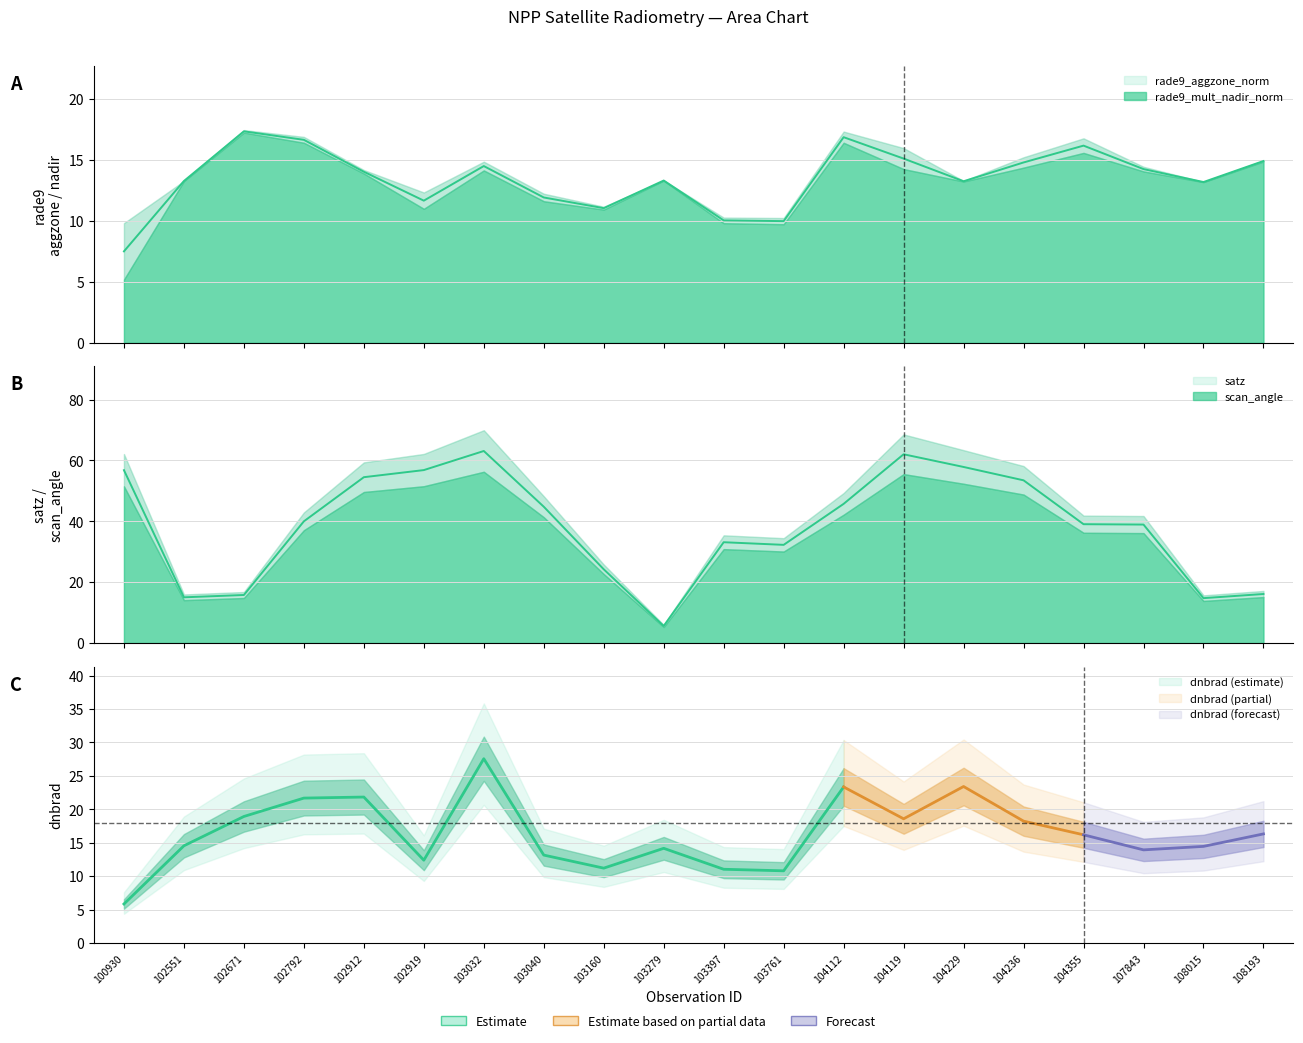

Reading left to right, what are all the values shown in this chart?

rade9_aggzone_norm: 100930=9.8	102551=13.3	102671=17.4	102792=16.4	102912=13.9	102919=12.3	103032=14.1	103040=12.2	103160=11.1	103279=13.3	103397=10.3	103761=10.2	104112=16.4	104119=14.2	104229=13.3	104236=14.4	104355=15.6	107843=14.0	108015=13.2	108193=14.9
rade9_mult_nadir_norm: 100930=5.2	102551=13.3	102671=17.2	102792=16.9	102912=14.2	102919=11.0	103032=14.8	103040=11.6	103160=10.9	103279=13.3	103397=9.8	103761=9.7	104112=17.3	104119=16.0	104229=13.2	104236=15.2	104355=16.8	107843=14.4	108015=13.2	108193=14.9
dnbrad: 100930=5.9	102551=14.6	102671=18.9	102792=21.7	102912=21.8	102919=12.4	103032=27.6	103040=13.2	103160=11.2	103279=14.2	103397=11.0	103761=10.8	104112=23.3	104119=18.6	104229=23.4	104236=18.2	104355=16.2	107843=13.9	108015=14.5	108193=16.3
satz: 100930=62.1	102551=16.0	102671=16.8	102792=42.9	102912=59.4	102919=62.2	103032=70.0	103040=48.3	103160=25.8	103279=5.9	103397=35.4	103761=34.5	104112=49.3	104119=68.6	104229=63.4	104236=58.2	104355=41.9	107843=41.7	108015=15.7	108193=17.1
scan_angle: 100930=51.5	102551=14.1	102671=14.8	102792=37.1	102912=49.6	102919=51.5	103032=56.3	103040=41.4	103160=22.7	103279=5.3	103397=30.9	103761=30.1	104112=42.2	104119=55.5	104229=52.4	104236=48.8	104355=36.2	107843=36.1	108015=13.8	108193=15.1